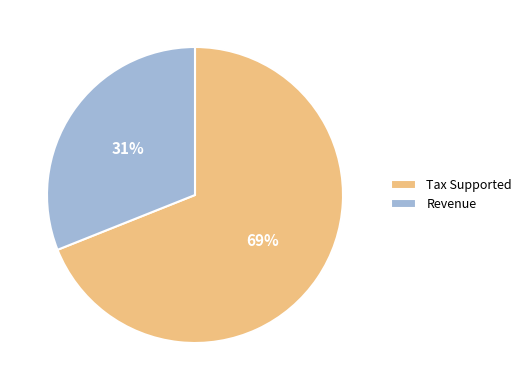

Do Tax Supported and Revenue together represent more than half of the pie?

Yes